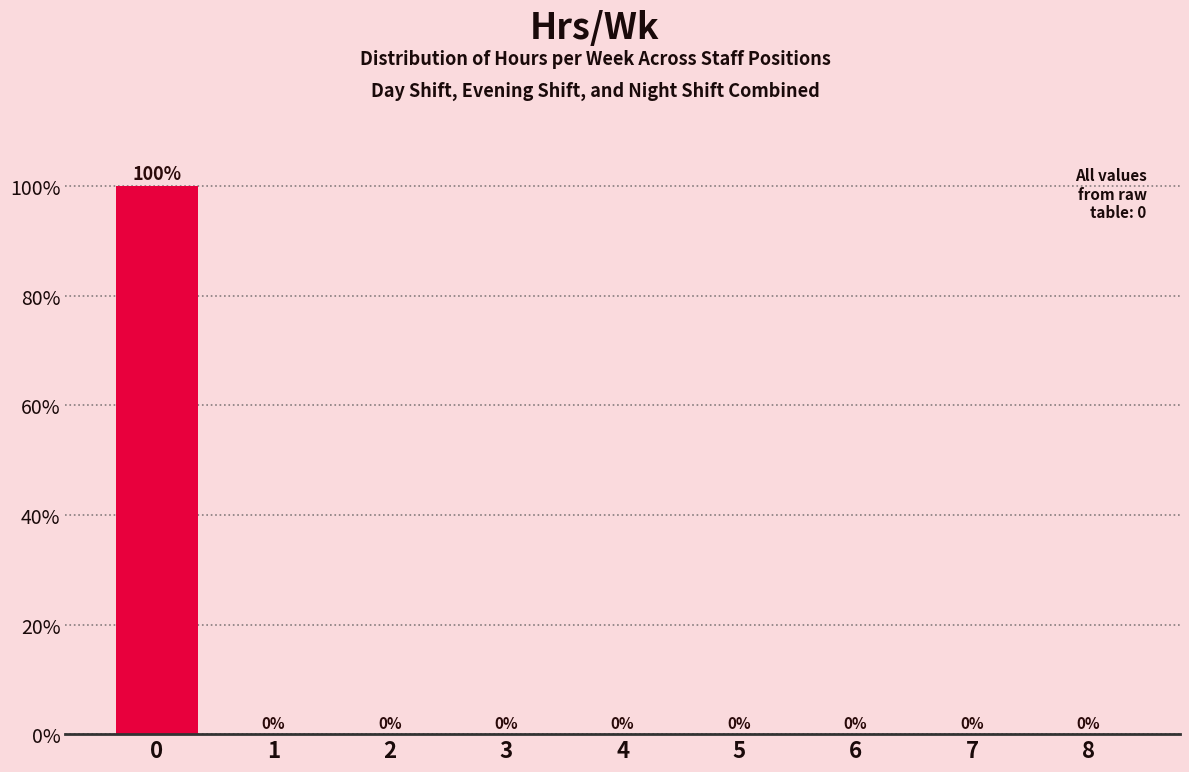

Reading right to left, transcribe all the data shown in this chart.

8=0	7=0	6=0	5=0	4=0	3=0	2=0	1=0	0=100